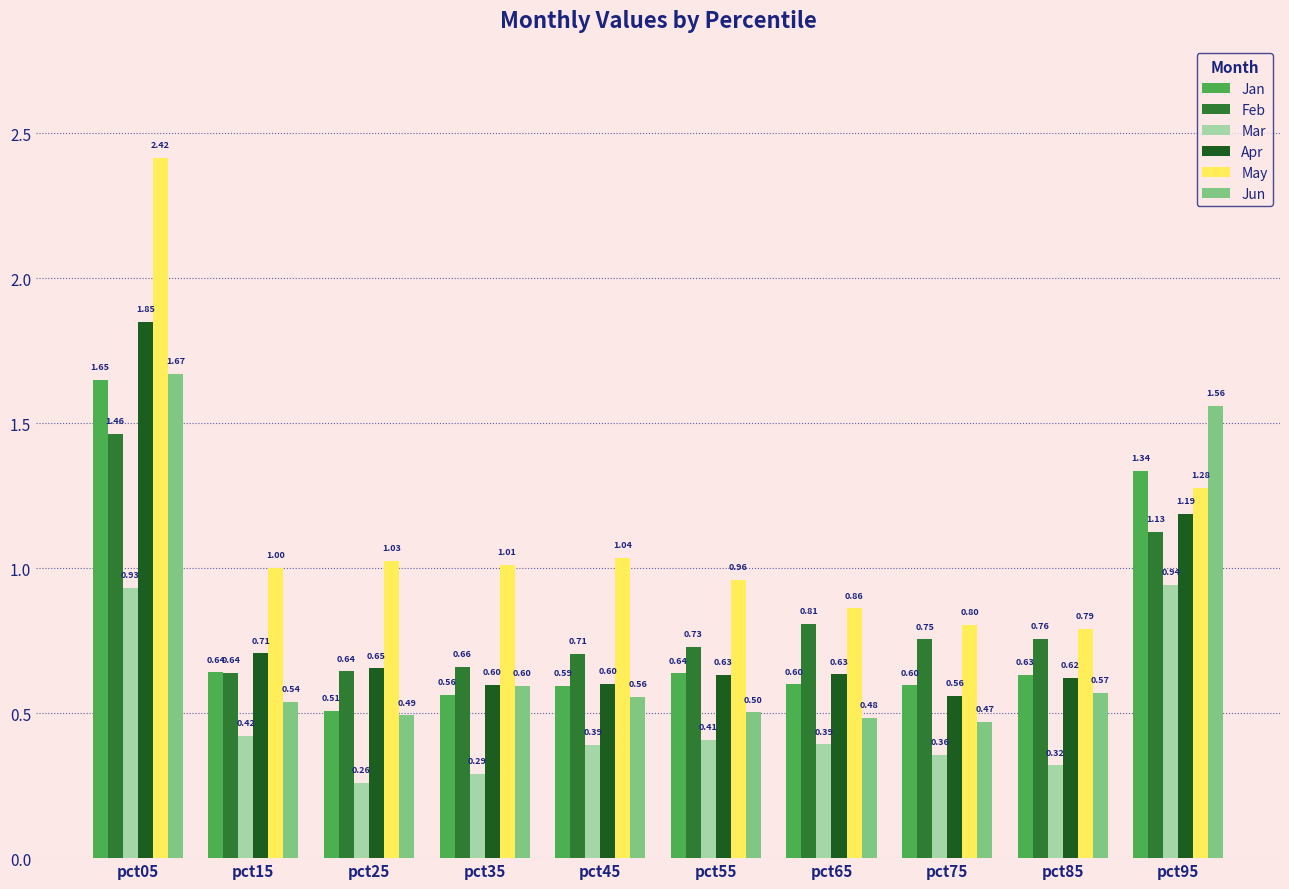

At how many categories does at least one series exceed 1?

6